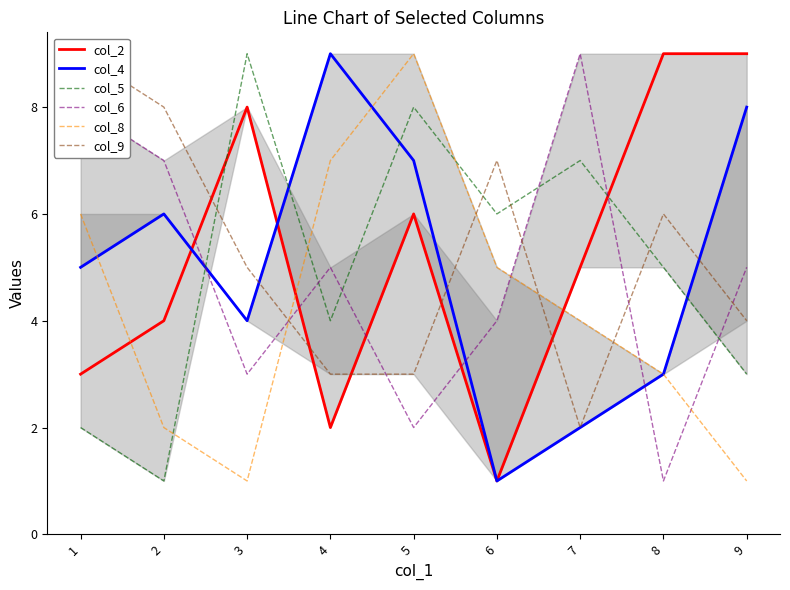

List the series in order of their peak value, lowest first.

col_2, col_4, col_5, col_6, col_8, col_9